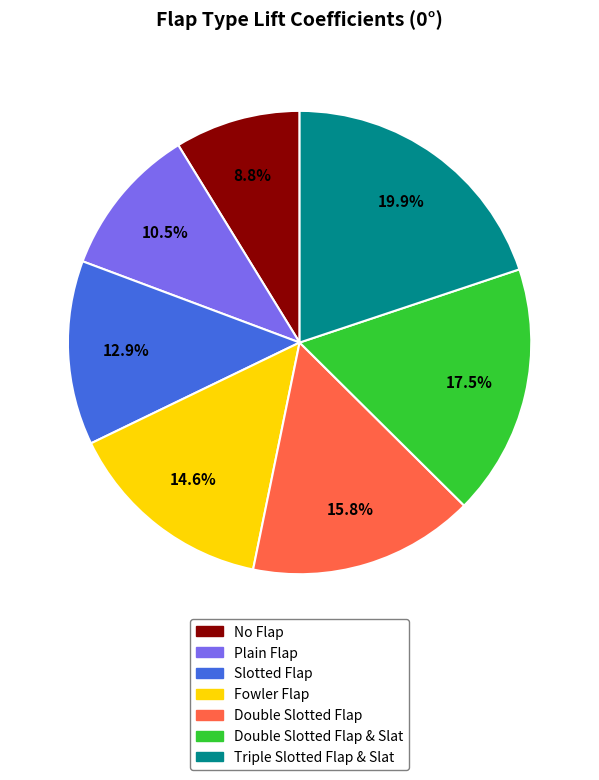

Approximately how many times larger is the value at Fowler Flap compared to No Flap?

1.7